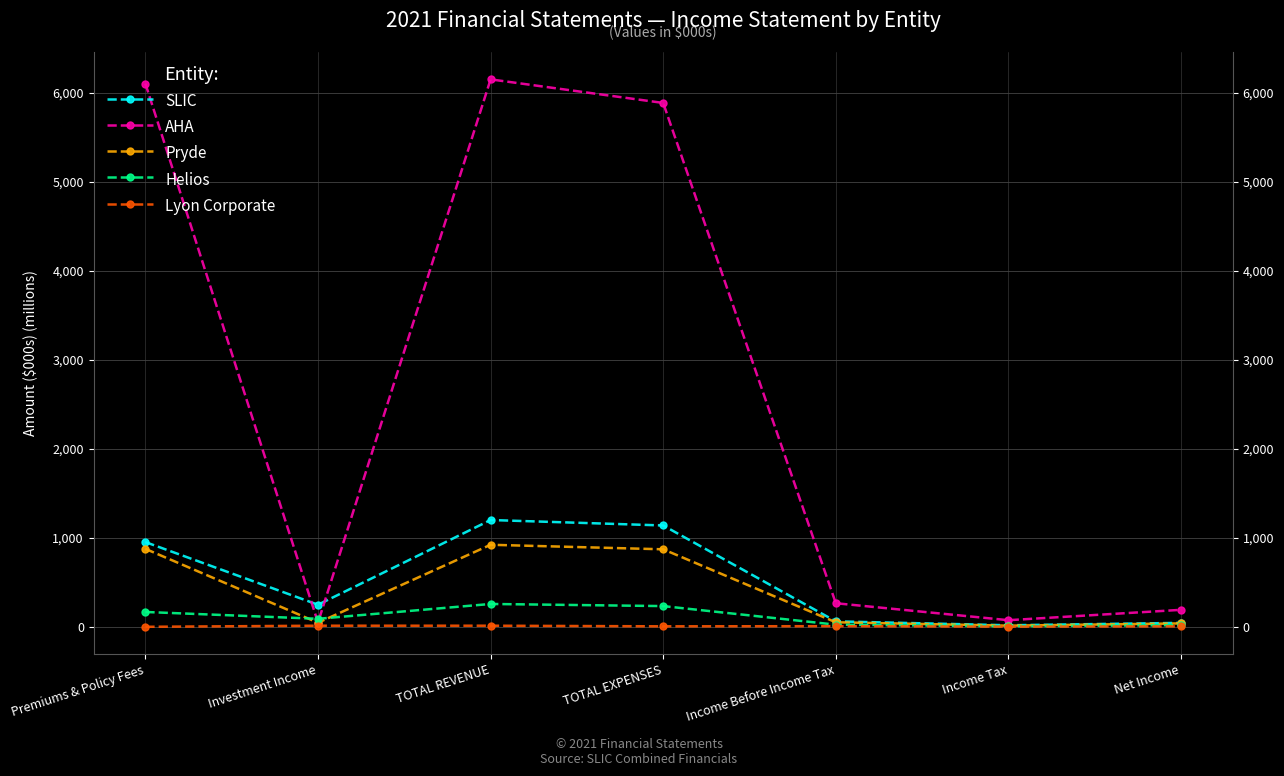

What is the value of the SLIC point at the 5th from the left?

61.2